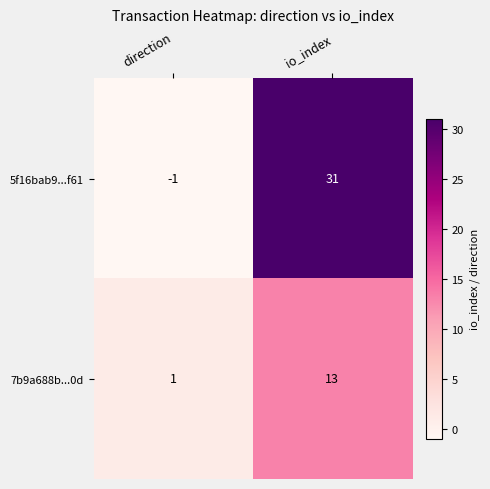

Which category has the highest value in the 5f16bab9...f61 series?

io_index